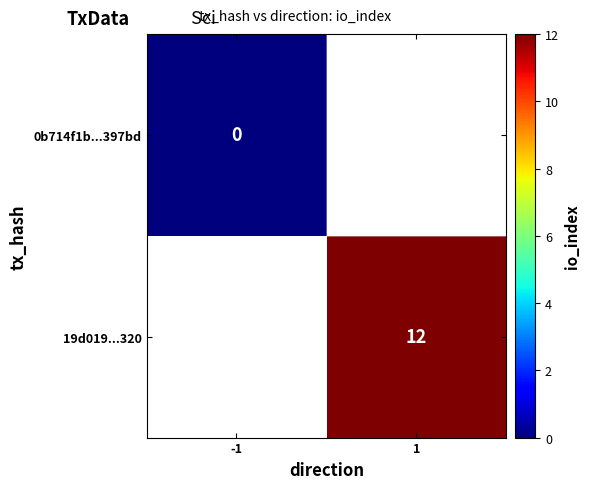

The value of 19d019...320 at 1 is 12. True or false?

True